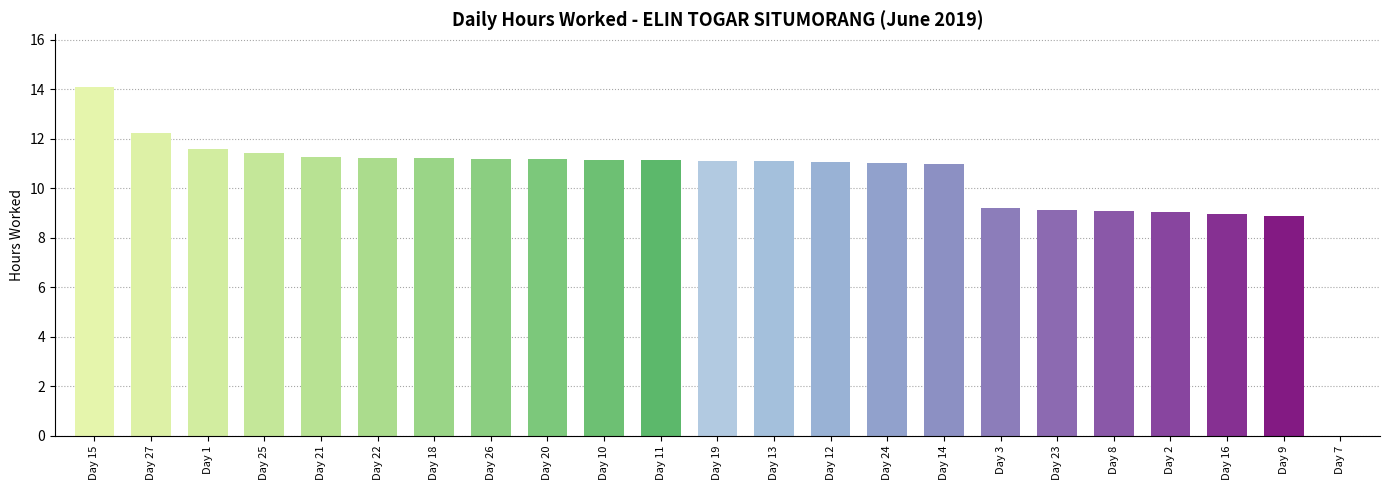

What is the maximum value shown in the chart?

14.1